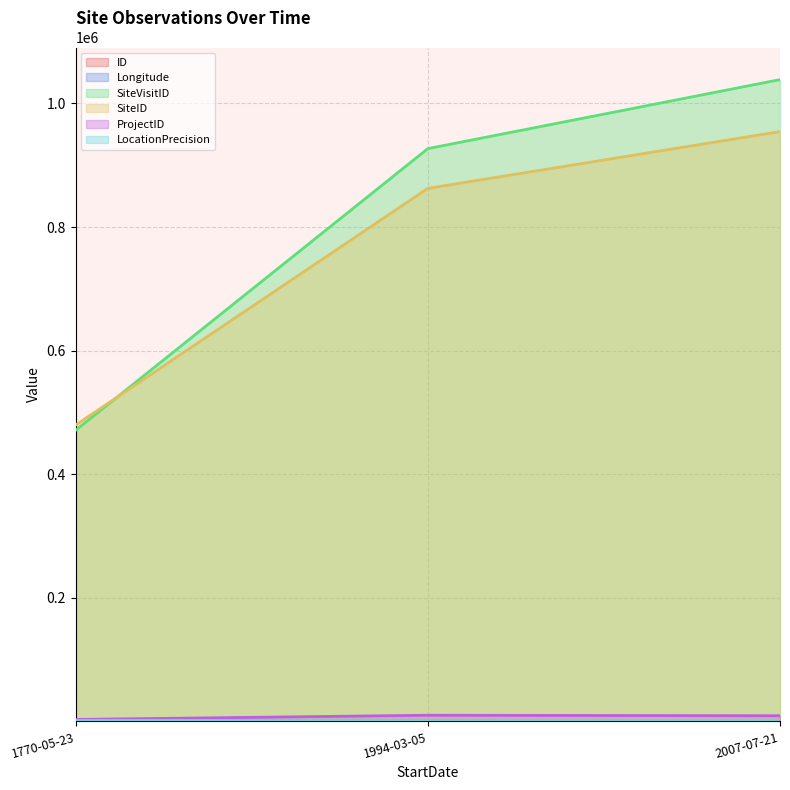

What is the highest value of the ID series?

2.0